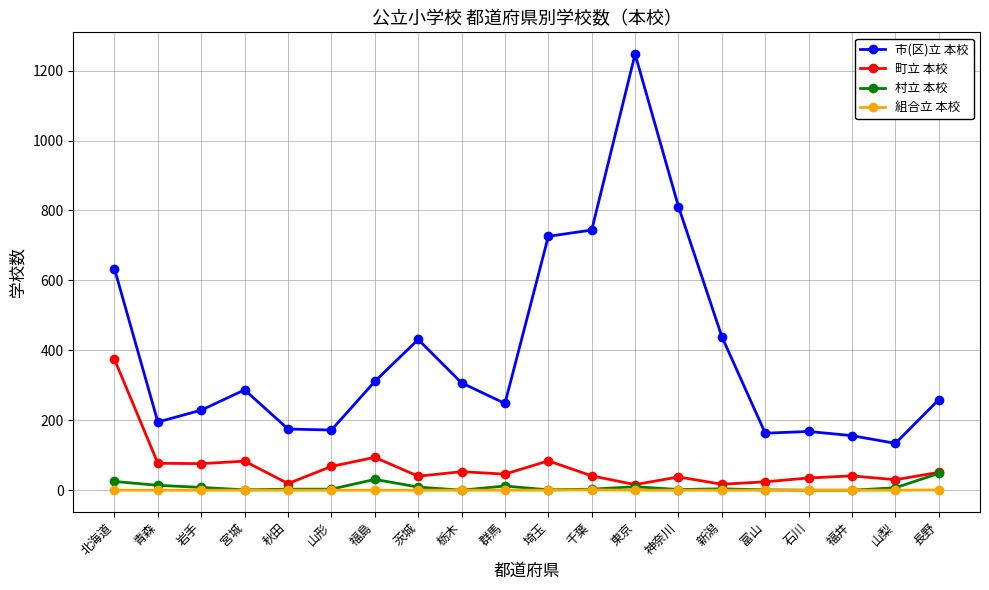

Which series has the largest total across all categories?

市(区)立 本校